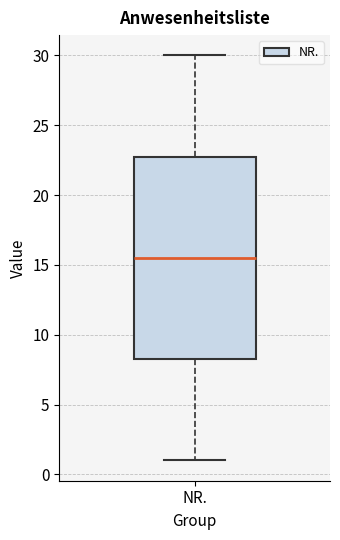

Read this box plot against the y-axis: the position of the median line, the range covered by the box, and the ends of both whiskers. The values are not printed on the chart, so give them approximately, as read against the axis.

median 15.5, box 8.5 to 23.0, whiskers 1.0 to 30.0